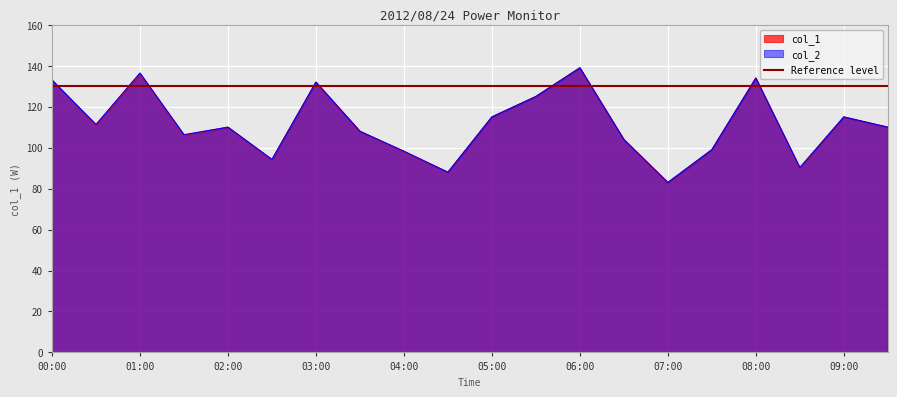

What is the maximum value shown in the chart?

139.0